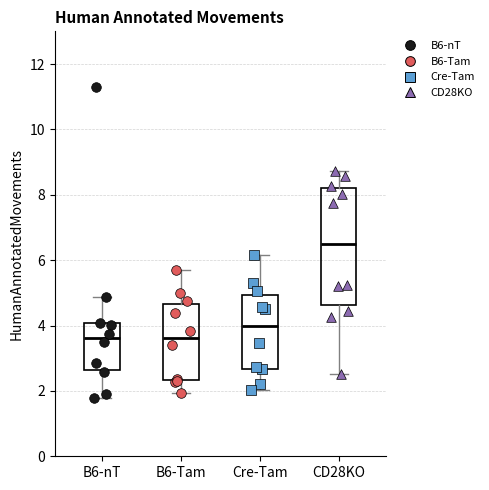

Where is the lower edge of the box for B6-nT on the y-axis? The values are not printed on the chart, so give them approximately, as read against the axis.

2.6